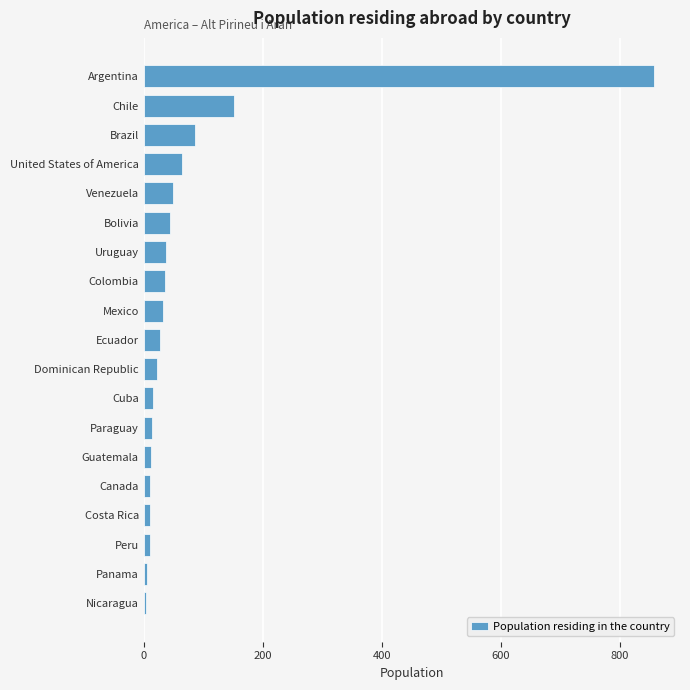

At which category does the chart reach its peak across all series?

Argentina